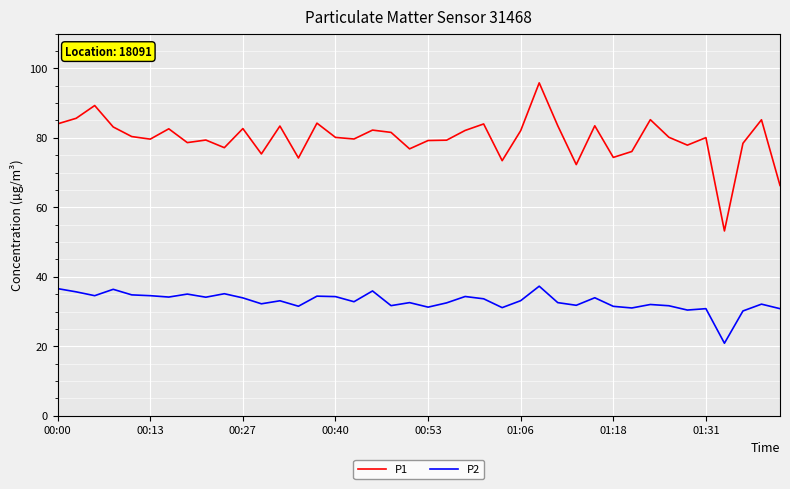

What is the difference between the maximum and minimum values in the P1 series?

42.6